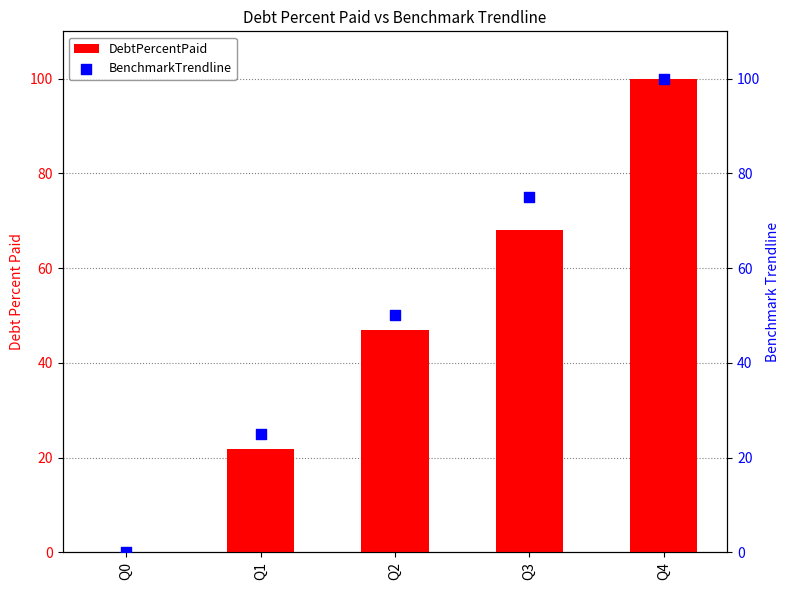

Which series contains the highest Y value?

DebtPercentPaid